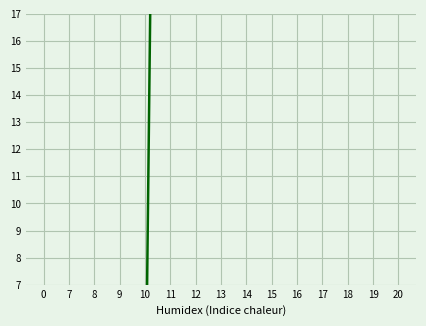

What is the sum of all values?

1069.1